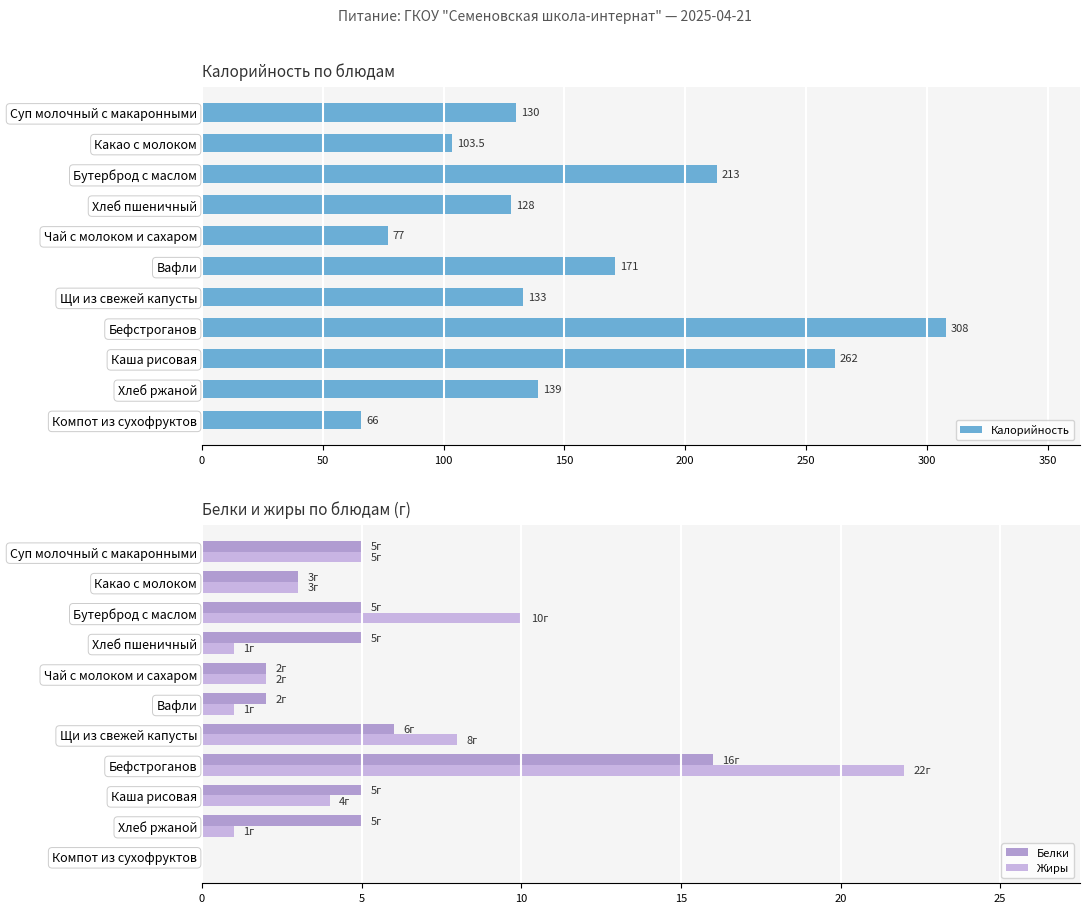

Reading right to left, extract all data points from this chart.

Калорийность: 66.0	139.0	262.0	308.0	133.0	171.0	77.0	128.0	213.0	103.5	130.0
Белки: 0.0	5.0	5.0	16.0	6.0	2.0	2.0	5.0	5.0	3.0	5.0
Жиры: 0.0	1.0	4.0	22.0	8.0	1.0	2.0	1.0	10.0	3.0	5.0